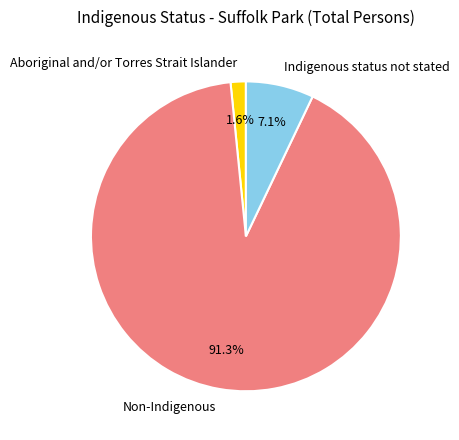

How many slices are in this pie chart?

3